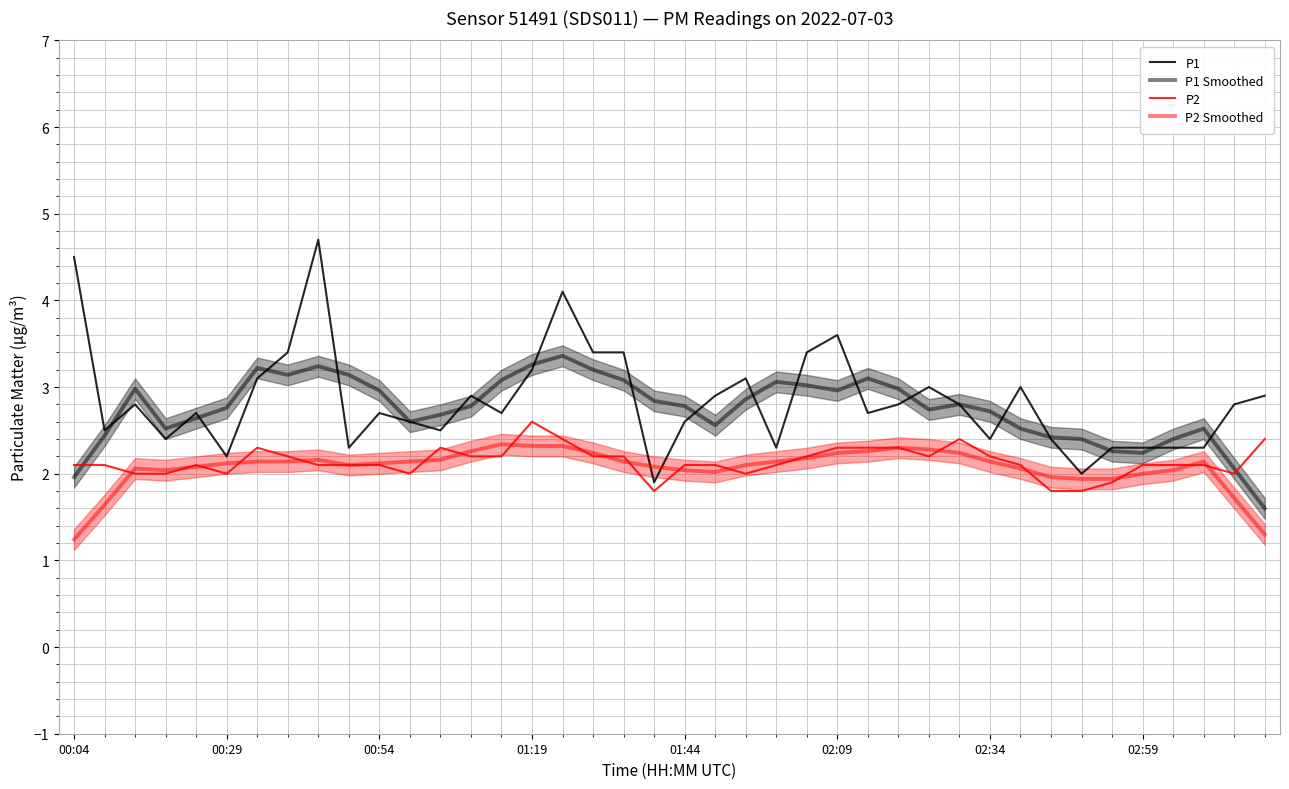

What is the difference between the maximum and minimum values in the P2 Smoothed series?

1.1